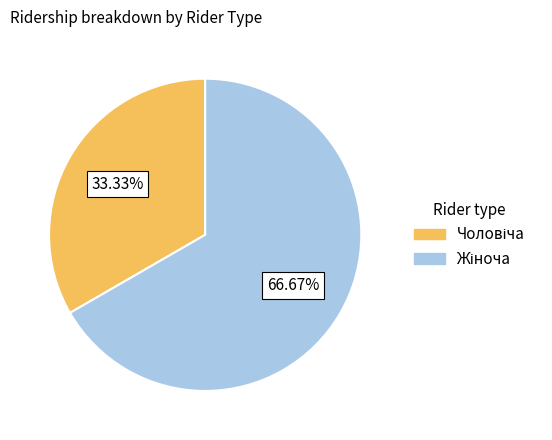

Is there any slice that represents more than half of the pie?

Yes